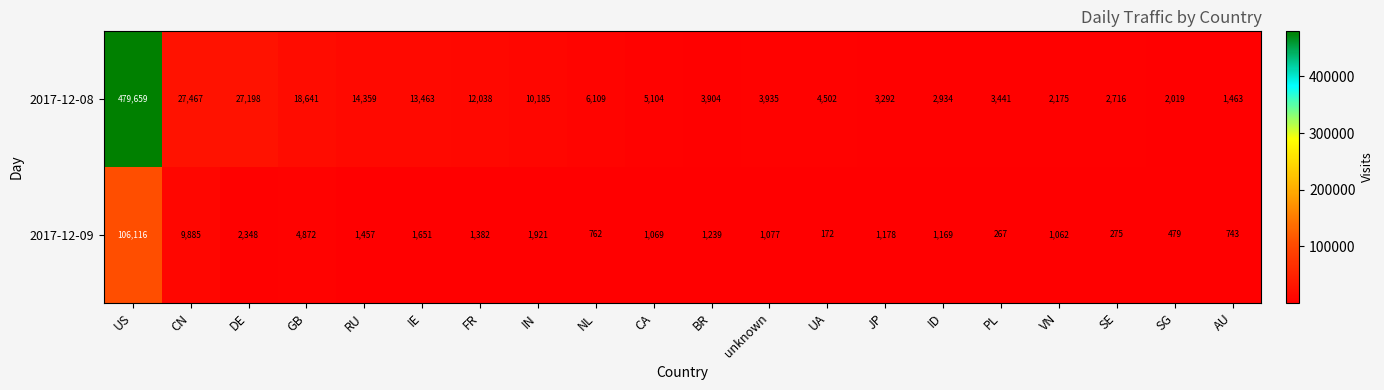

What is the difference between the highest and lowest values at CA?

4035